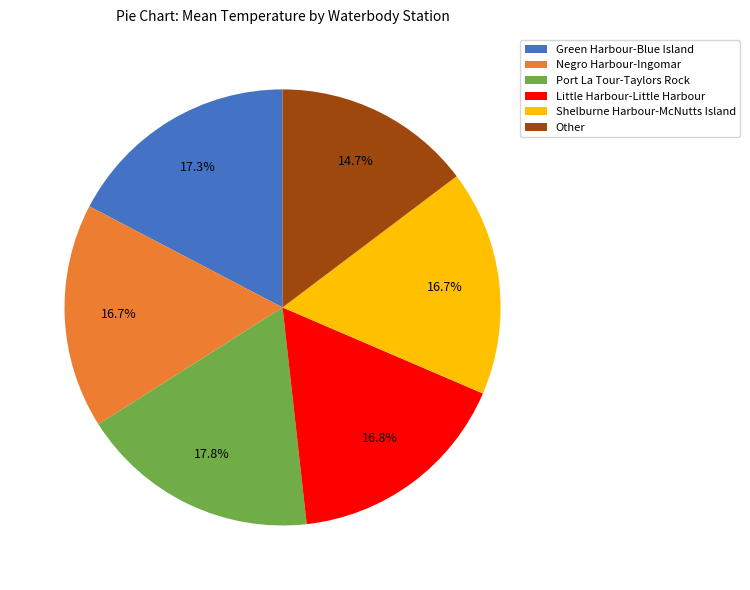

Combined, do Green Harbour-Blue Island and Little Harbour-Little Harbour account for over 50%?

No